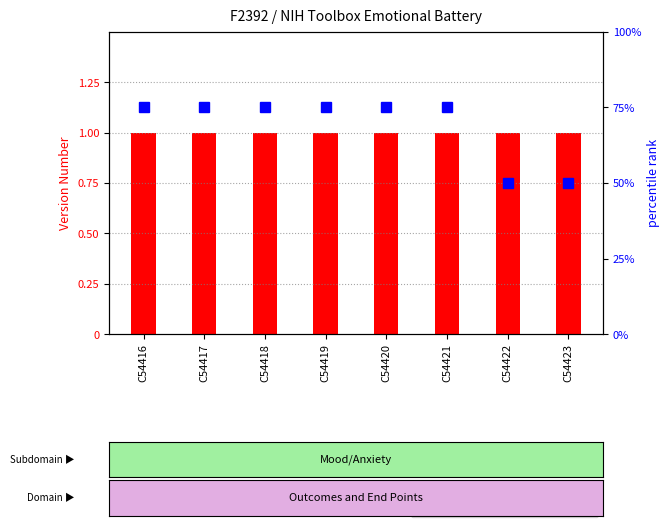

What is the sum of the values at C54418 and C54419?

150